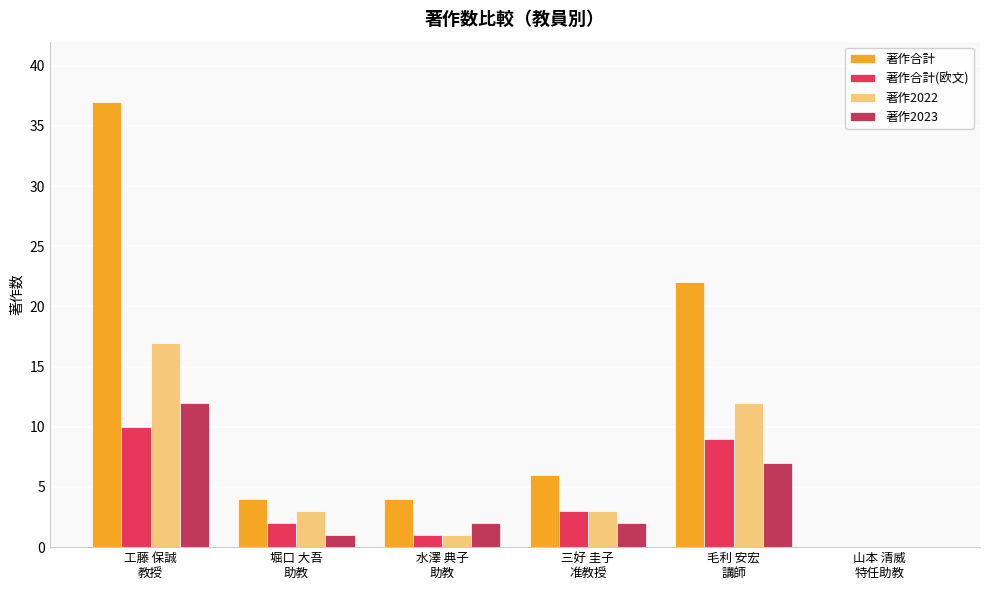

What is the spread (max minus min) of values at 工藤 保誠
教授?

27